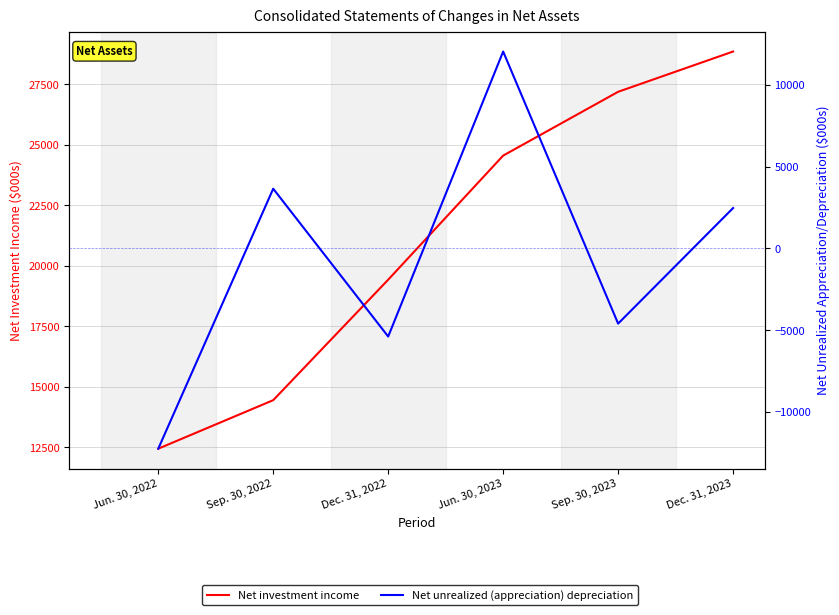

Reading right to left, transcribe all the data shown in this chart.

Net investment income: 28859	27194	24556	19425	14444	12438
Net unrealized (appreciation) depreciation: 2467	-4599	12038	-5390	3649	-12248